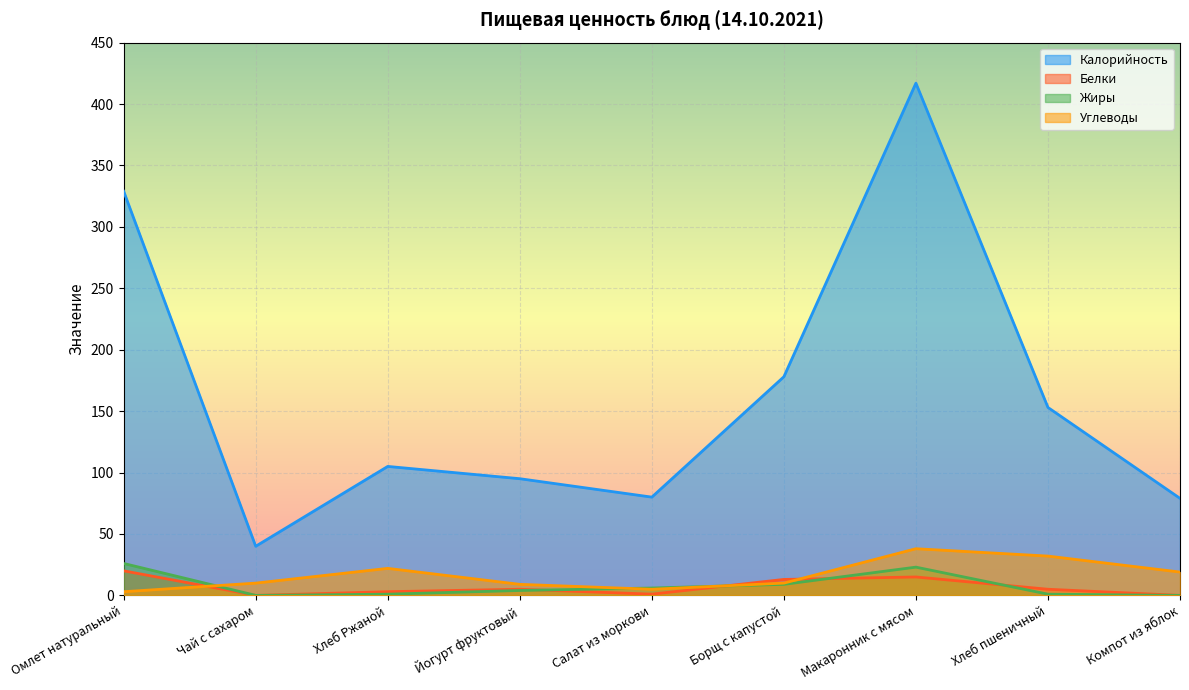

What is the maximum value for Калорийность?

417